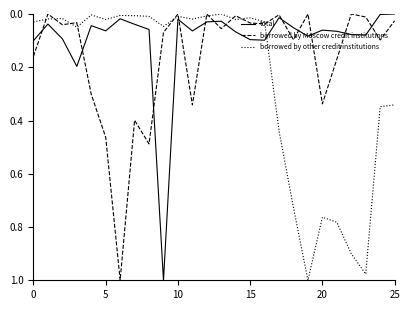

How many lines are shown in the chart?

3